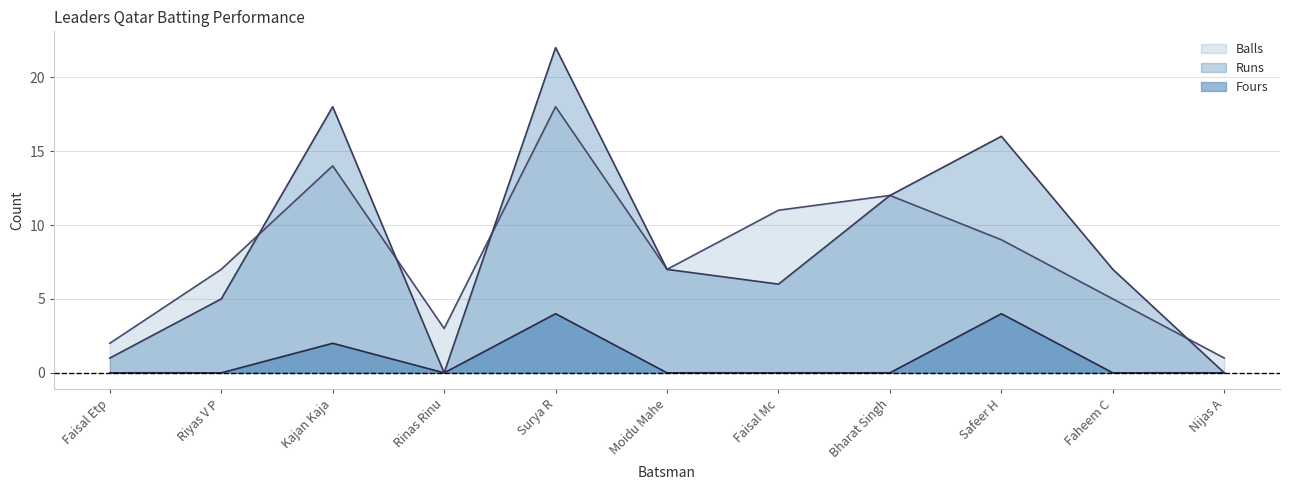

Read the Balls value at Faheem C.

5